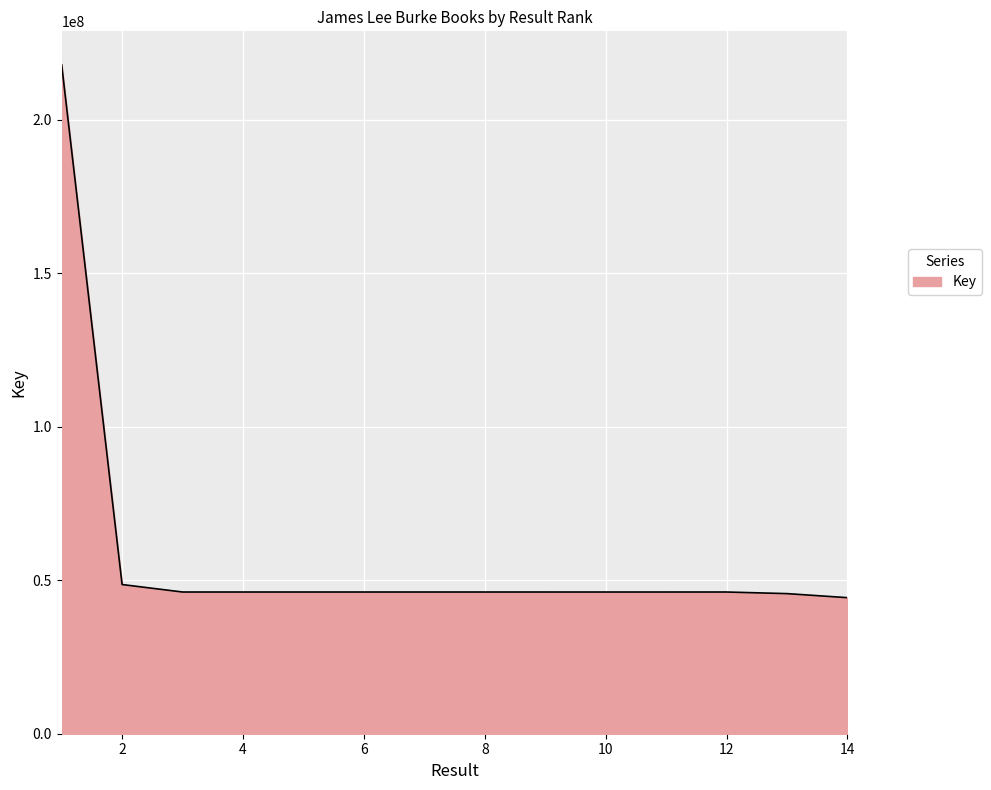

What is the minimum value shown in the chart?

44301397